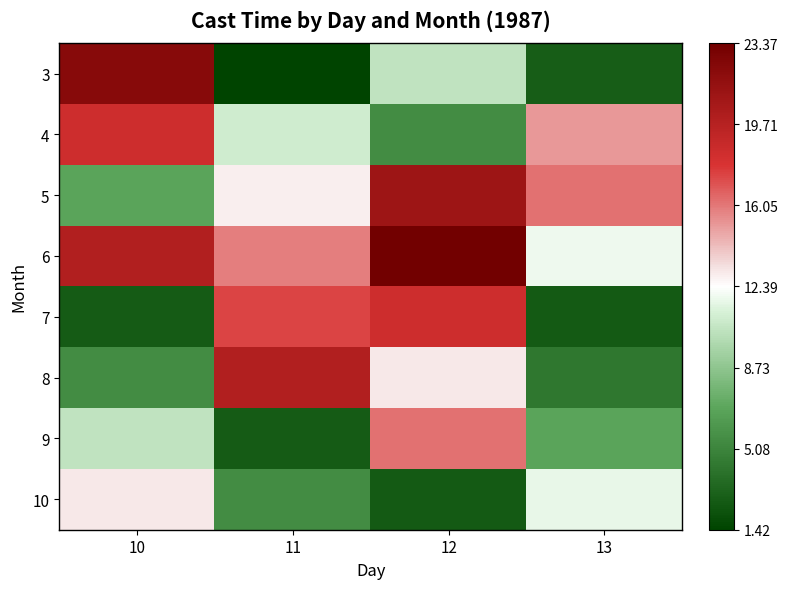

Reading left to right, list all the values displayed in this chart.

3: 10=0.9	11=-1.0	12=-0.2	13=-0.9
4: 10=0.5	11=-0.1	12=-0.6	13=0.3
5: 10=-0.5	11=0.0	12=0.8	13=0.3
6: 10=0.7	11=0.3	12=1.0	13=-0.0
7: 10=-0.9	11=0.5	12=0.5	13=-0.9
8: 10=-0.6	11=0.7	12=0.1	13=-0.7
9: 10=-0.2	11=-0.9	12=0.3	13=-0.5
10: 10=0.1	11=-0.6	12=-0.9	13=-0.1